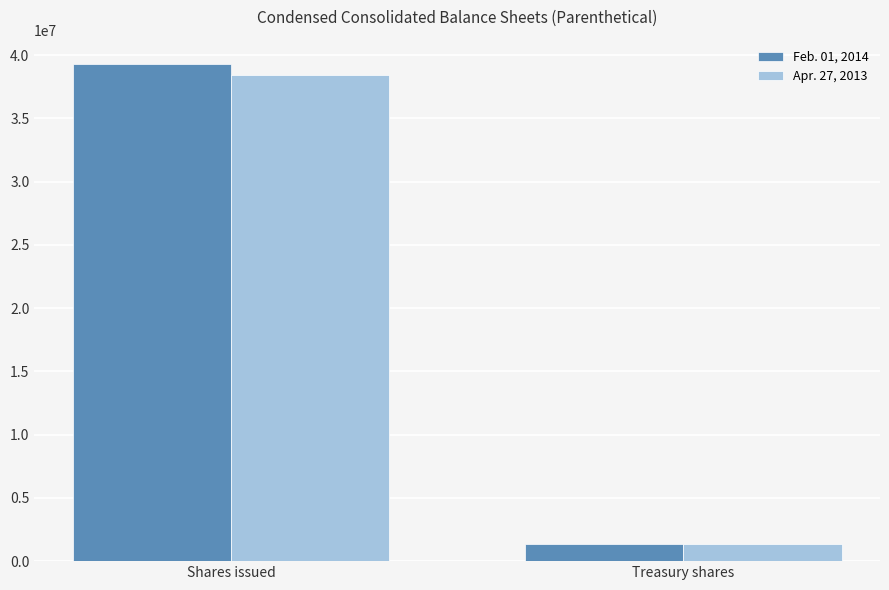

What is the greatest value displayed?

39262168